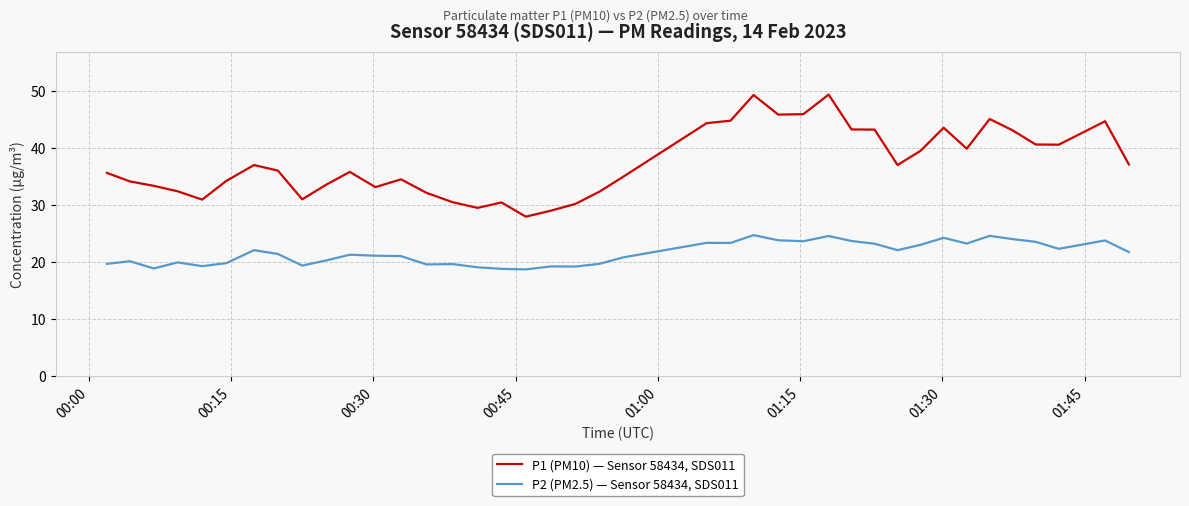

True or false: P2 (PM2.5) — Sensor 58434, SDS011 and P1 (PM10) — Sensor 58434, SDS011 intersect in this chart.

False